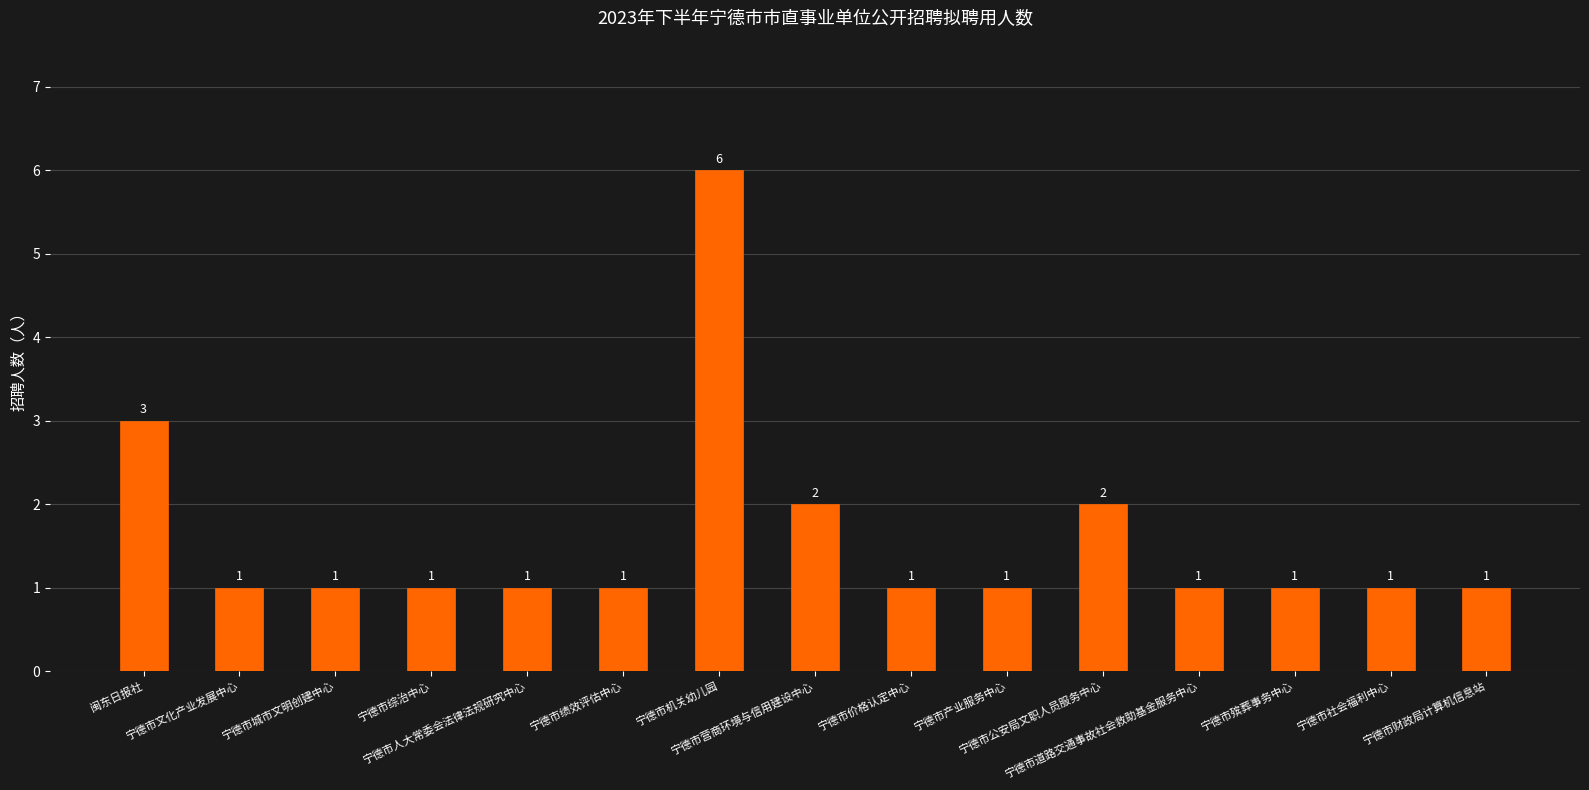

What is the minimum value shown in the chart?

1